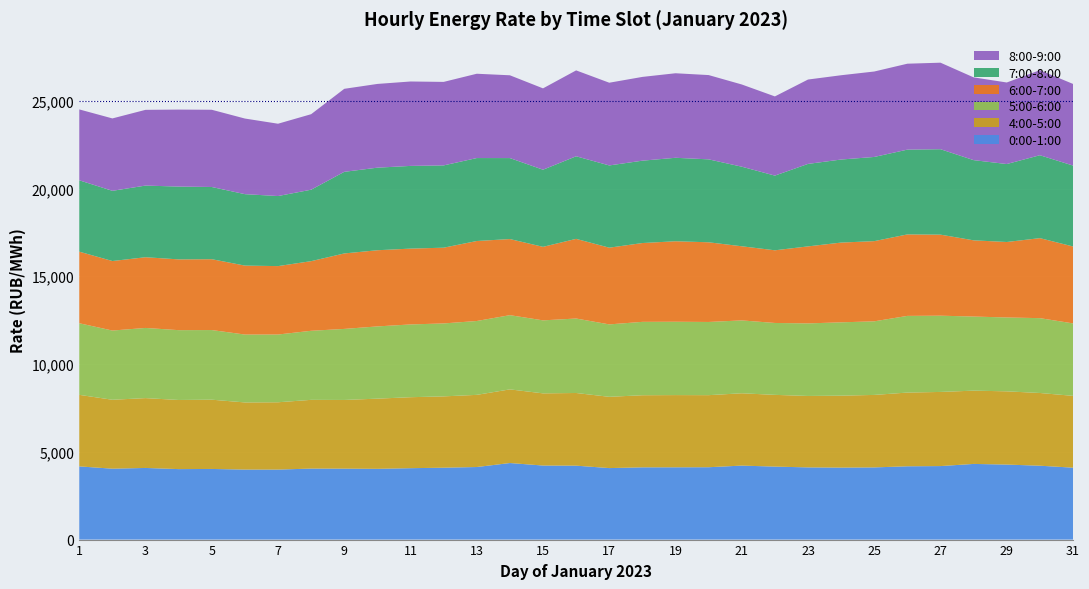

What is the total value across all series at 21?

25927.7